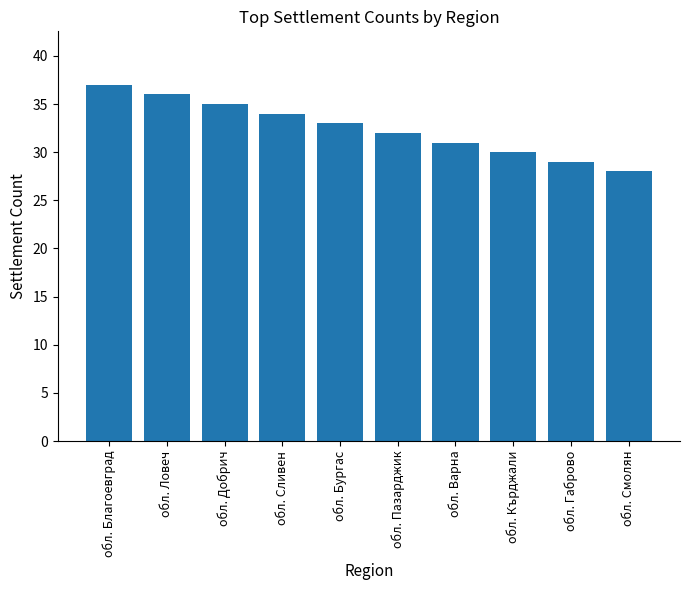

Reading left to right, transcribe all the data shown in this chart.

обл. Благоевград=37	обл. Ловеч=36	обл. Добрич=35	обл. Сливен=34	обл. Бургас=33	обл. Пазарджик=32	обл. Варна=31	обл. Кърджали=30	обл. Габрово=29	обл. Смолян=28